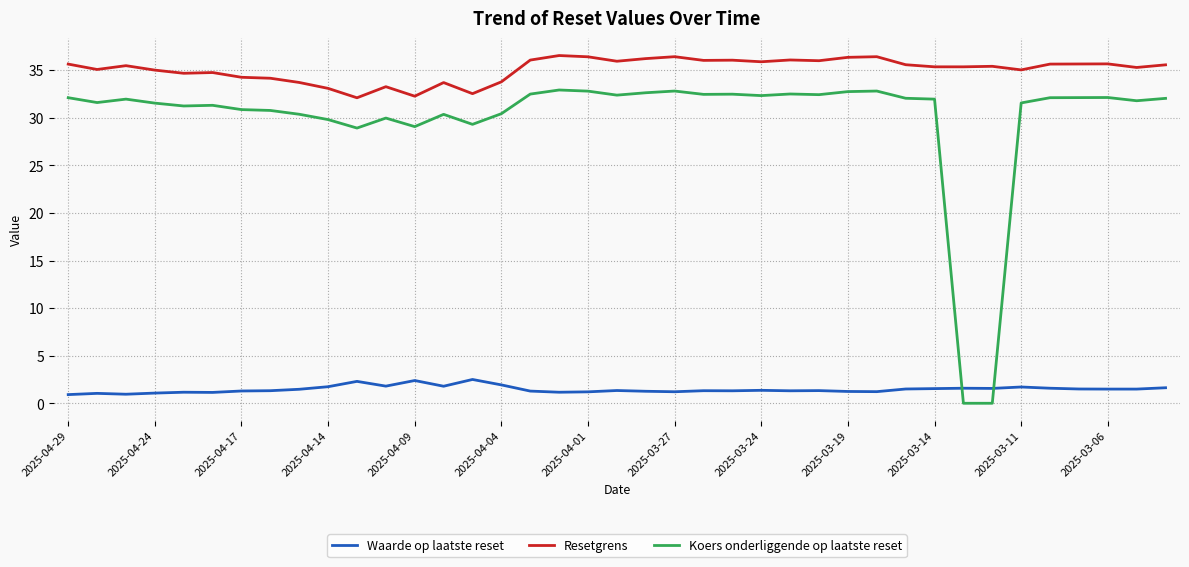

Which series has the largest total across all categories?

Resetgrens